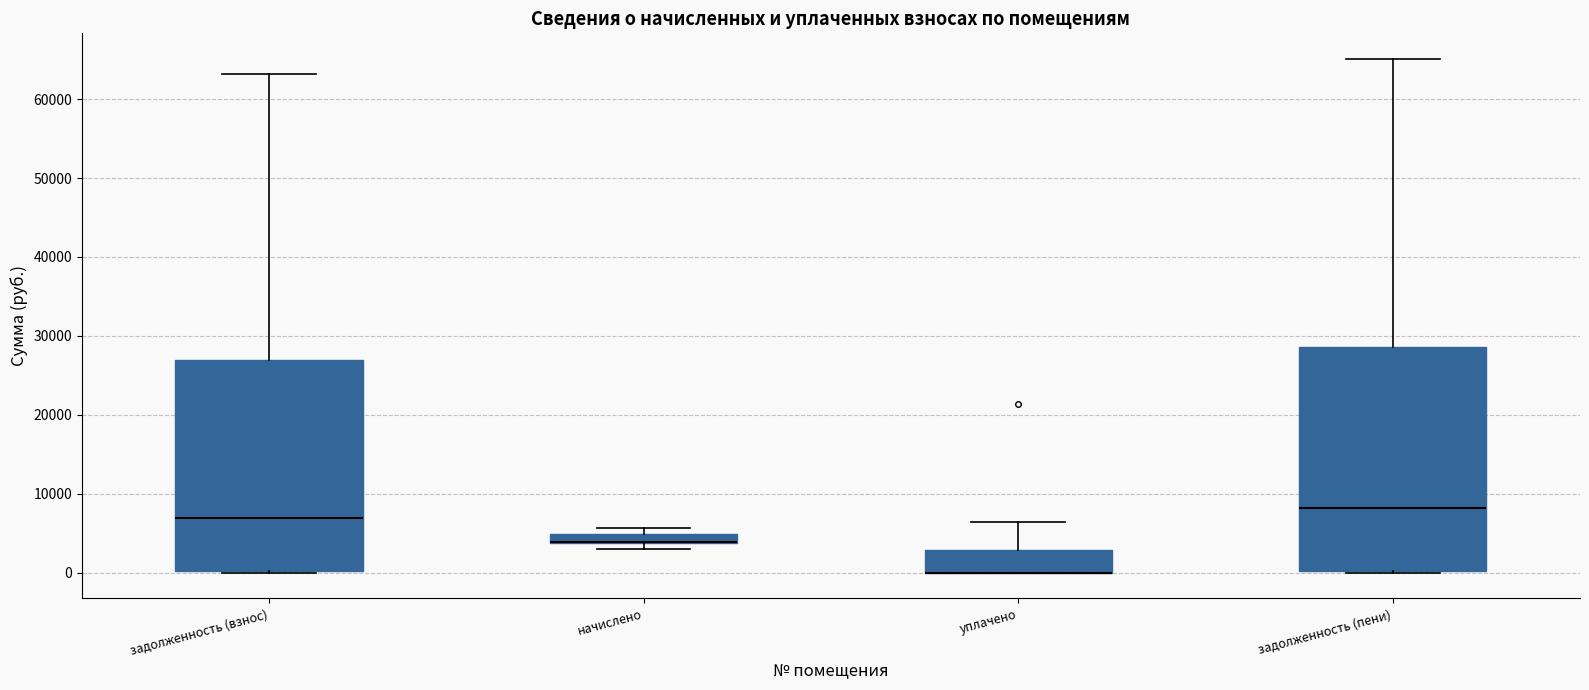

Comparing the boxes themselves (not the whiskers), which one is the tallest?

задолженность (пени)